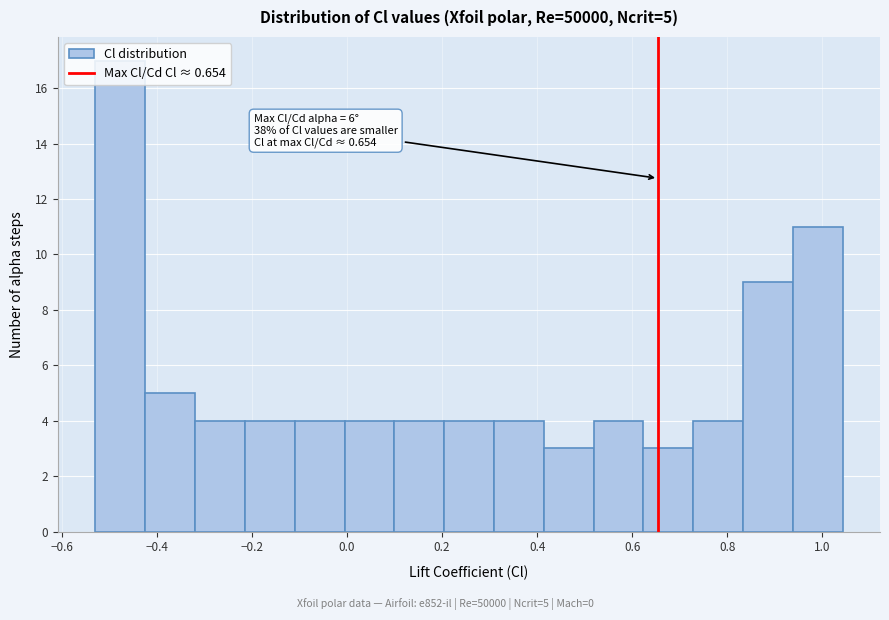

Which range on the x-axis has the tallest bar?

-0.52 to -0.42